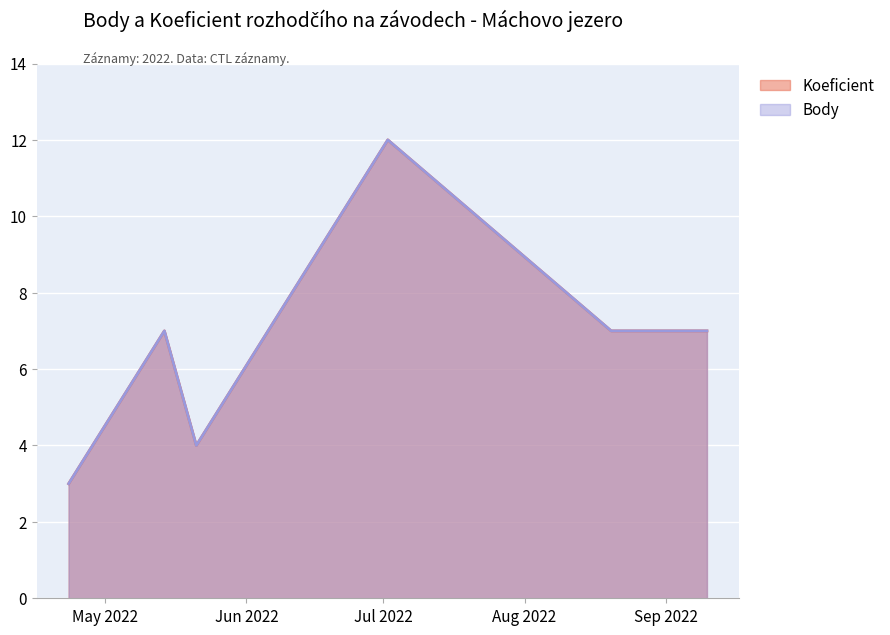

Rank the series at 2022-05-14 from lowest to highest value.

Koeficient, Body